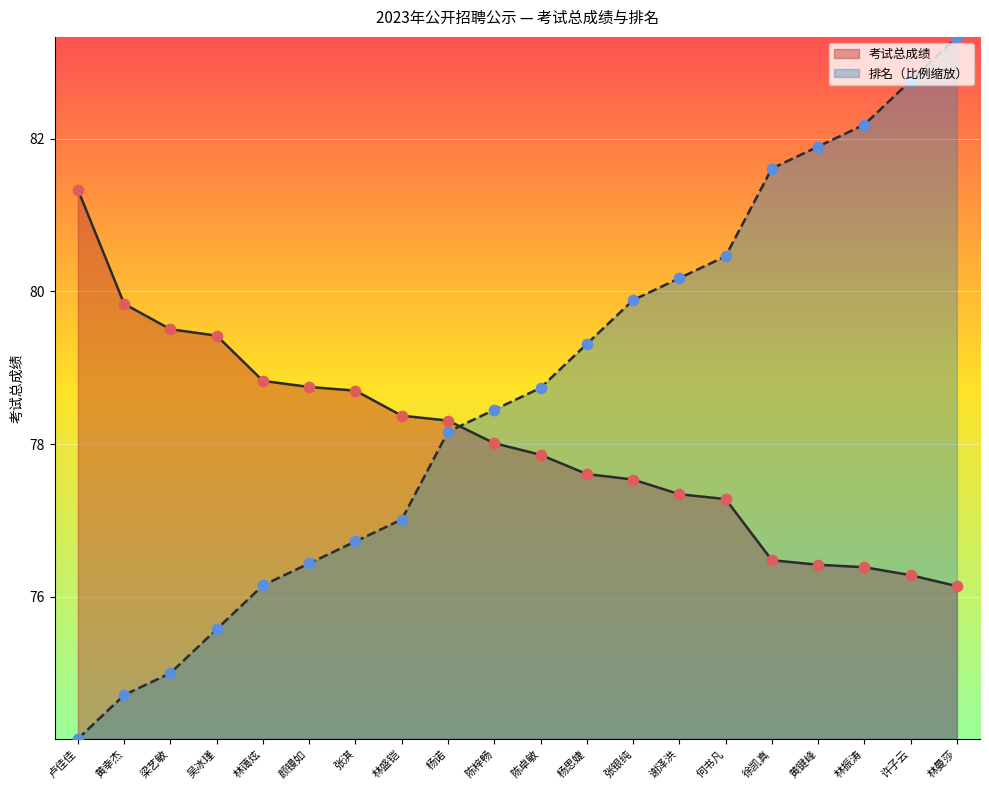

Which series reaches the maximum Y coordinate?

排名